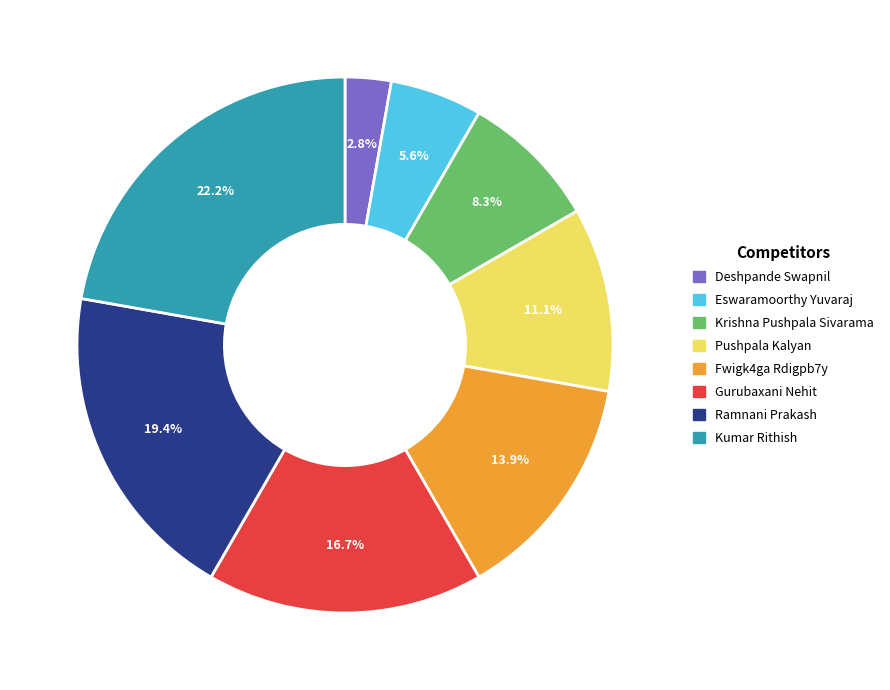

To the nearest percent, what is the difference between the largest and smallest slice percentages?

19%